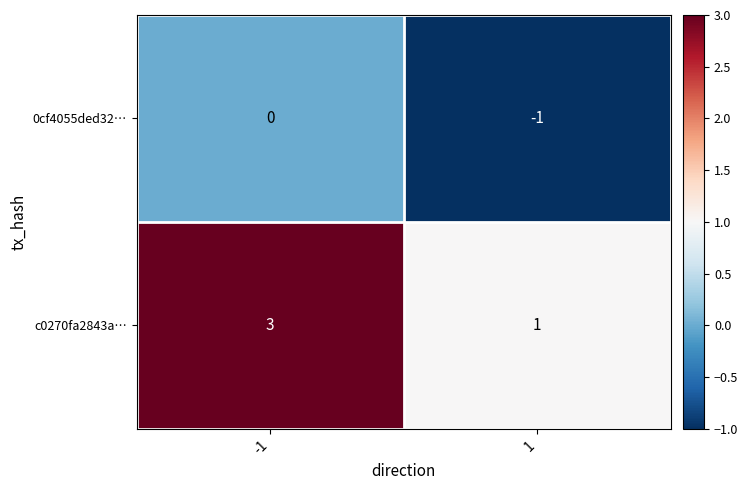

Reading right to left, what are all the values shown in this chart?

0cf4055ded32…: -1	0
c0270fa2843a…: 1	3